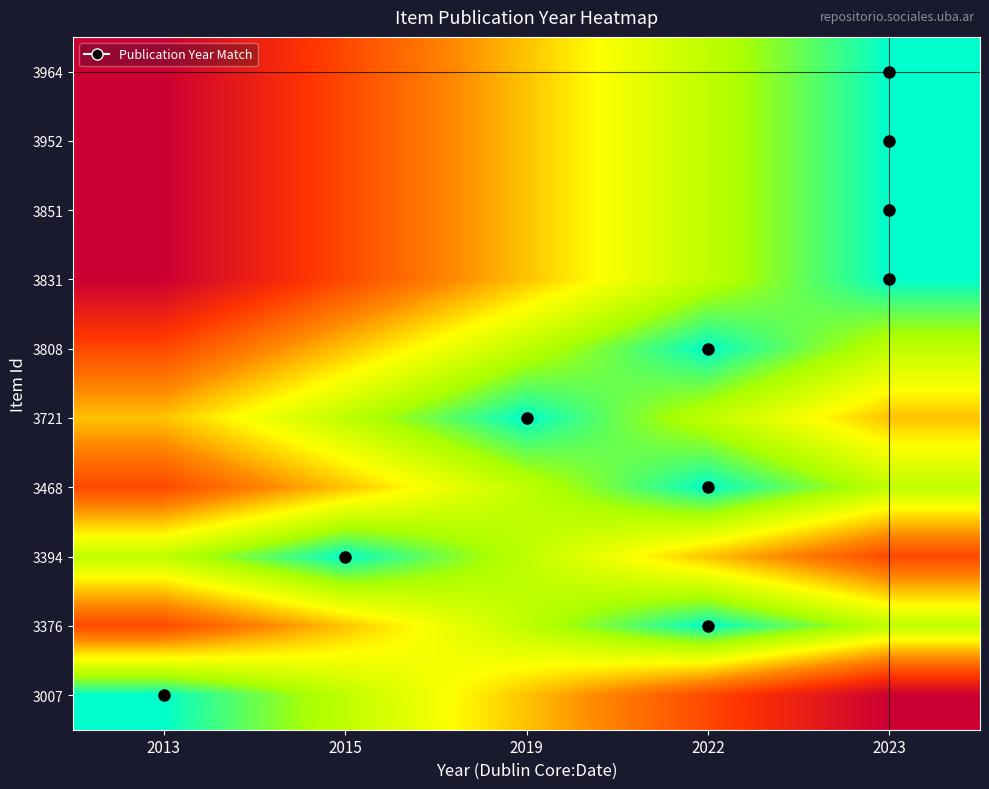

Between 2022 and 2023, which is larger?

2022